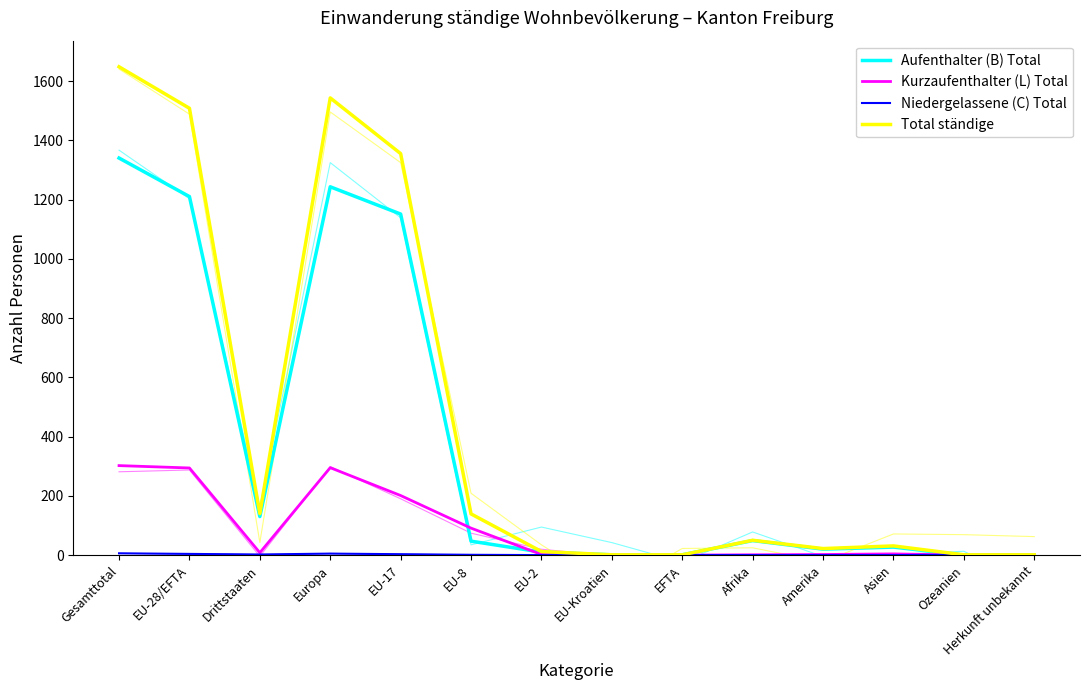

What is the difference between the Aufenthalter (B) Total values at EU-8 and Asien?

20